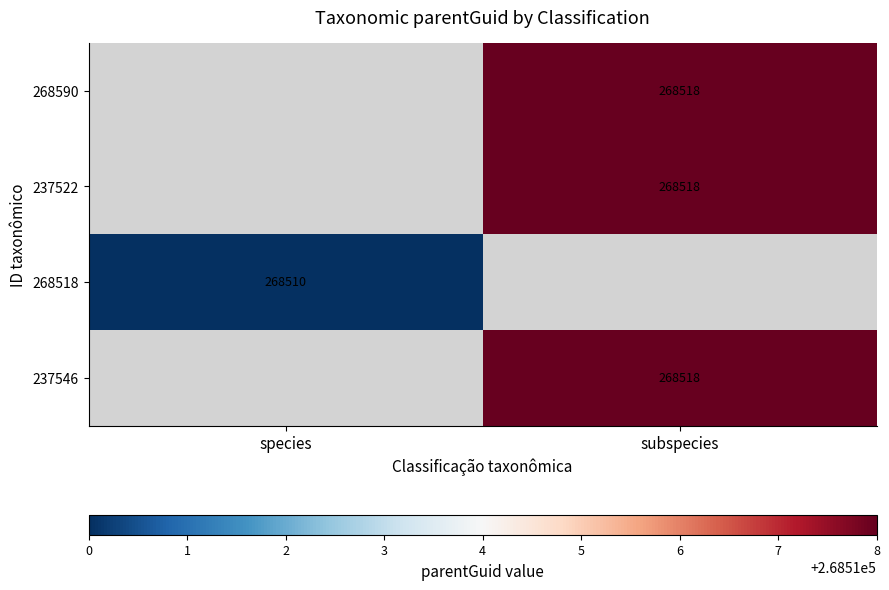

Count the number of data series in this chart.

4